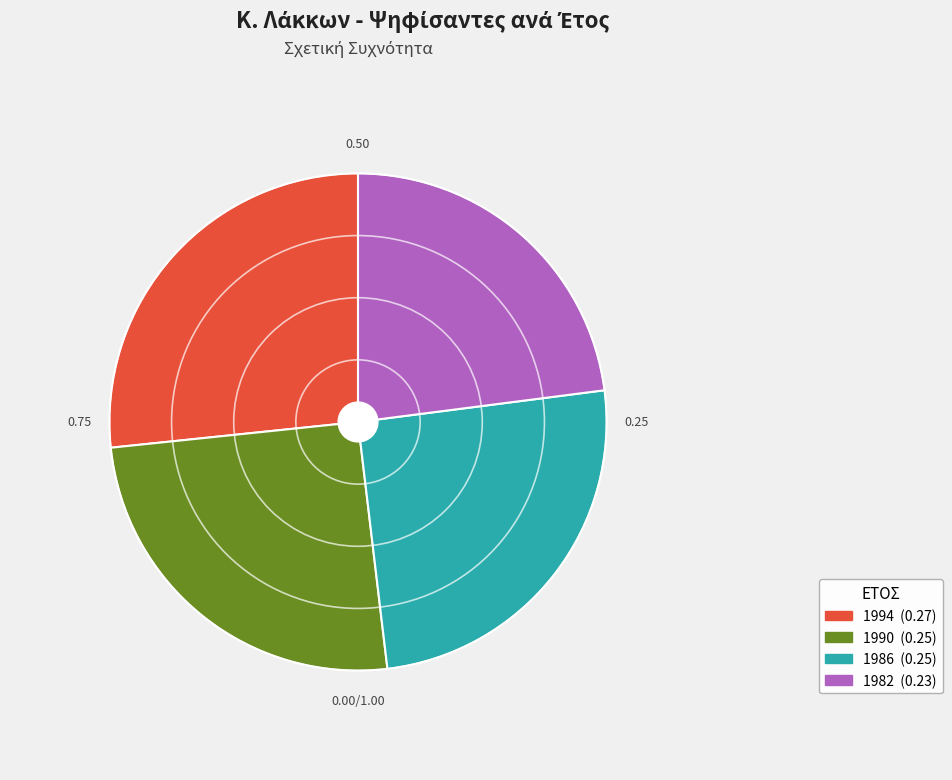

Combined, do 1994 and 1982 account for over 50%?

No